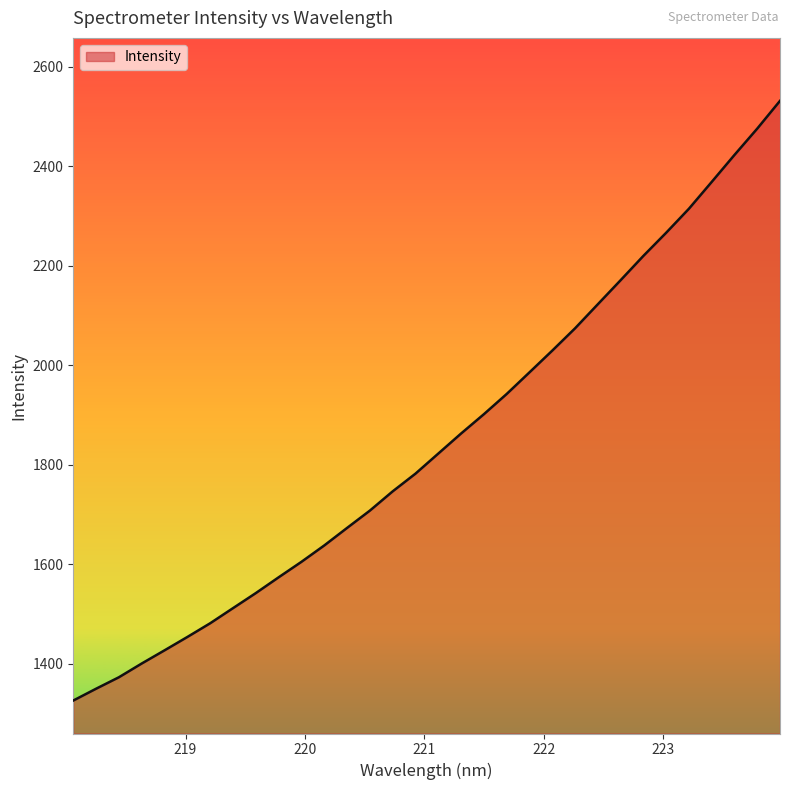

What is the maximum value shown in the chart?

2531.8